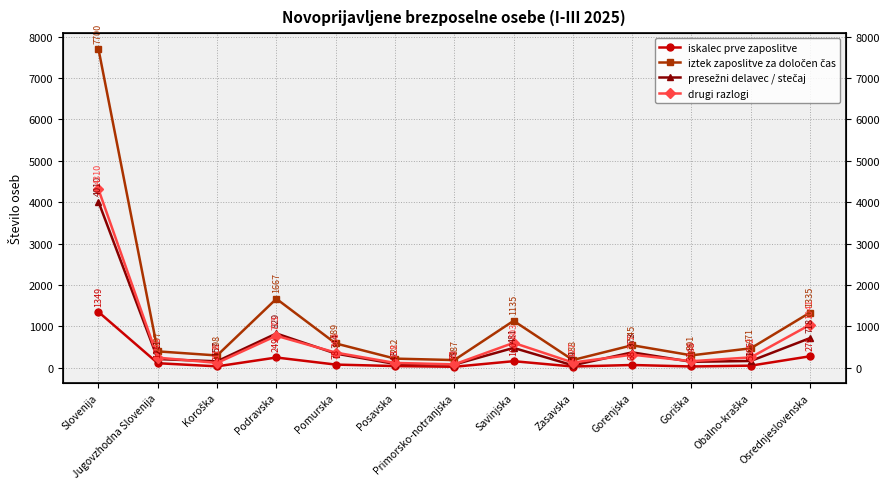

Reading left to right, list all the values displayed in this chart.

iskalec prve zaposlitve: 1349	111	35	249	78	42	25	160	31	68	32	52	279
iztek zaposlitve za določen čas: 7700	397	298	1667	589	222	187	1135	188	545	301	471	1335
presežni delavec / stečaj: 4010	211	157	829	344	93	79	481	59	373	145	165	718
drugi razlogi: 4310	246	118	773	368	118	83	603	127	317	160	252	1041